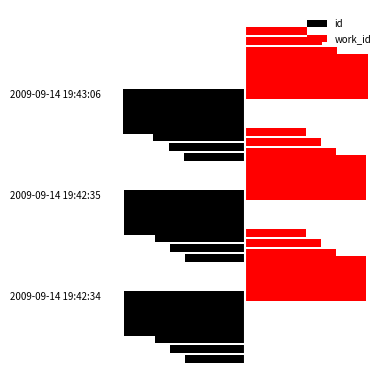

How many id values are between -5 and -4?

3